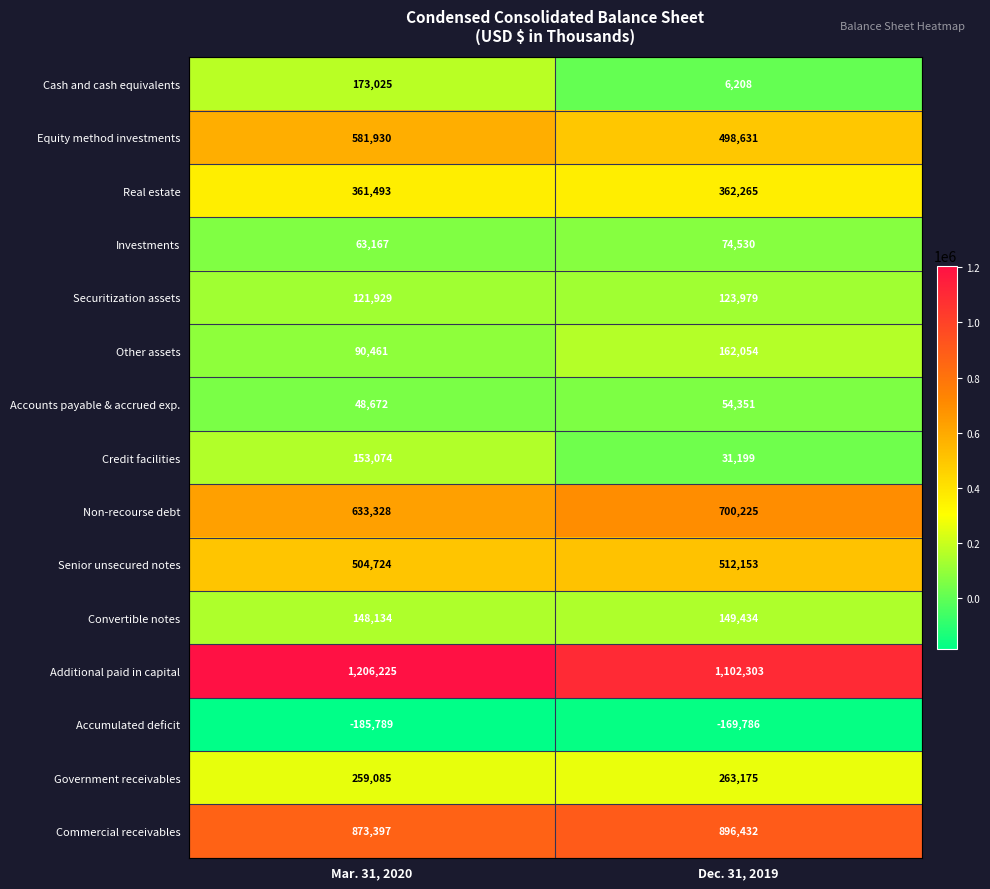

What is the lowest value of the Additional paid in capital series?

1102303